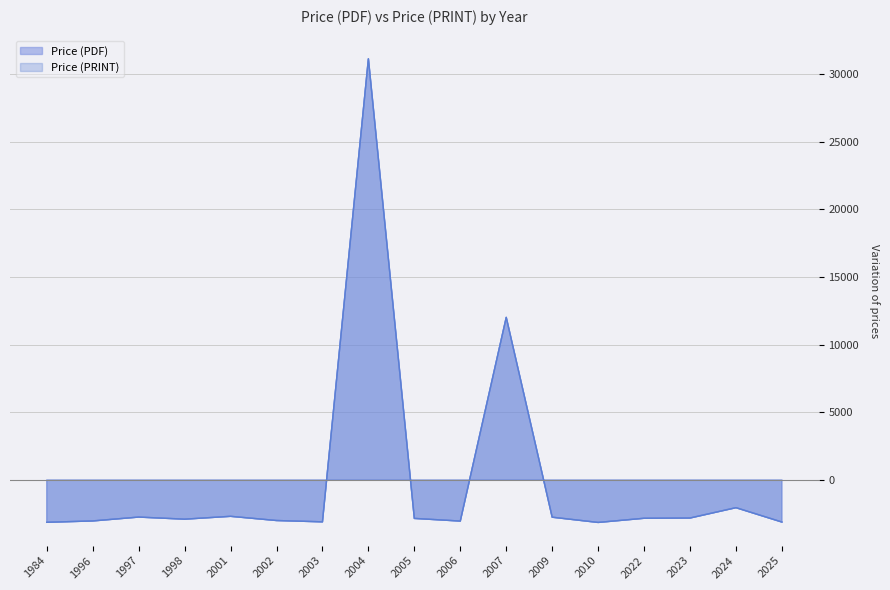

What is the maximum value for Price (PRINT)?

31109.2